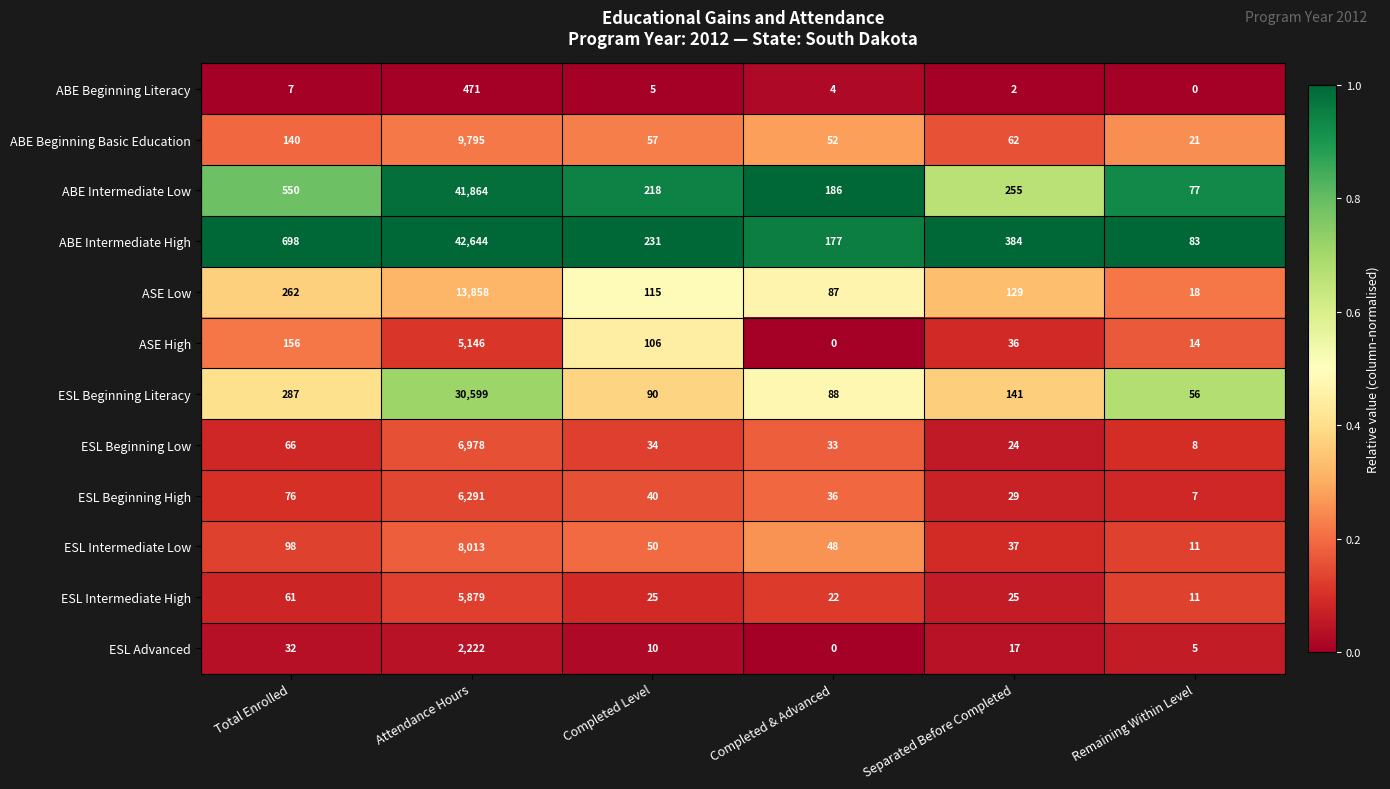

What is the average value of the ABE Intermediate High series?

7370